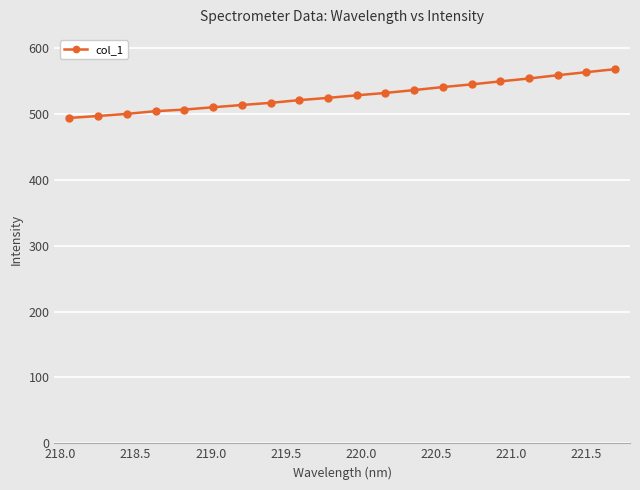

How many values exceed 528?

10